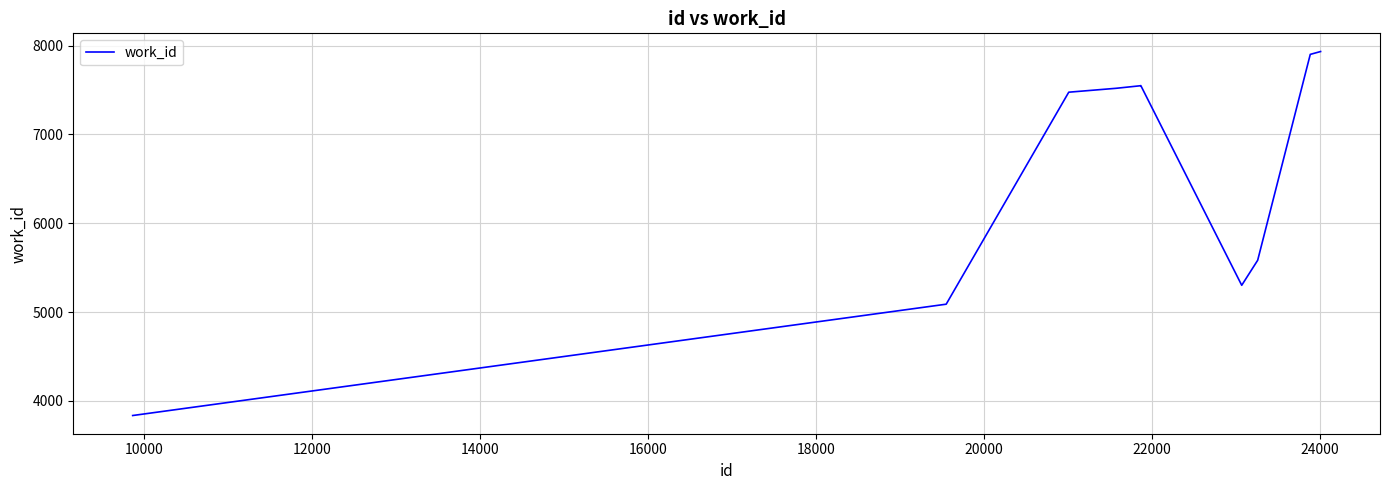

What is the difference between the maximum and minimum values?

4100